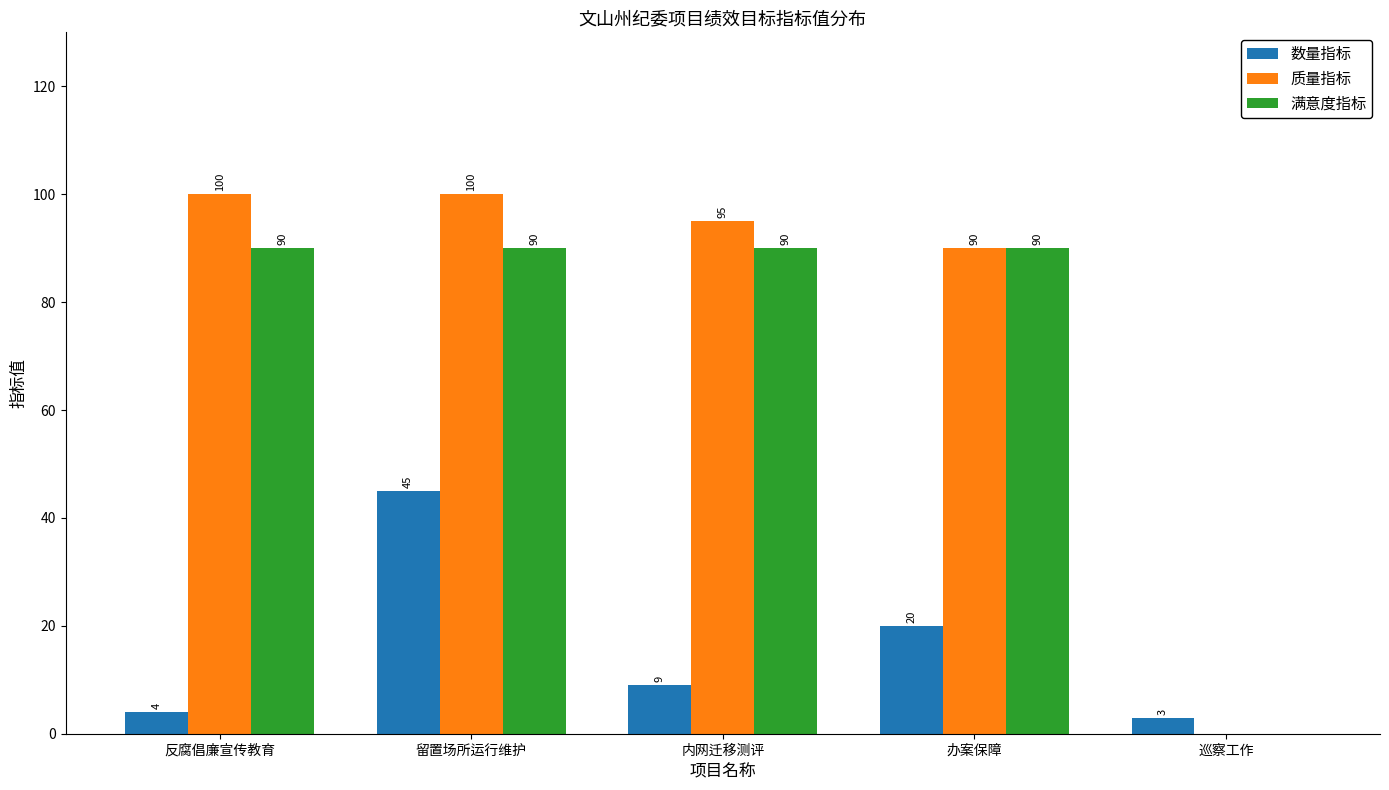

Between 留置场所运行维护 and 巡察工作, which series saw the biggest shift?

质量指标